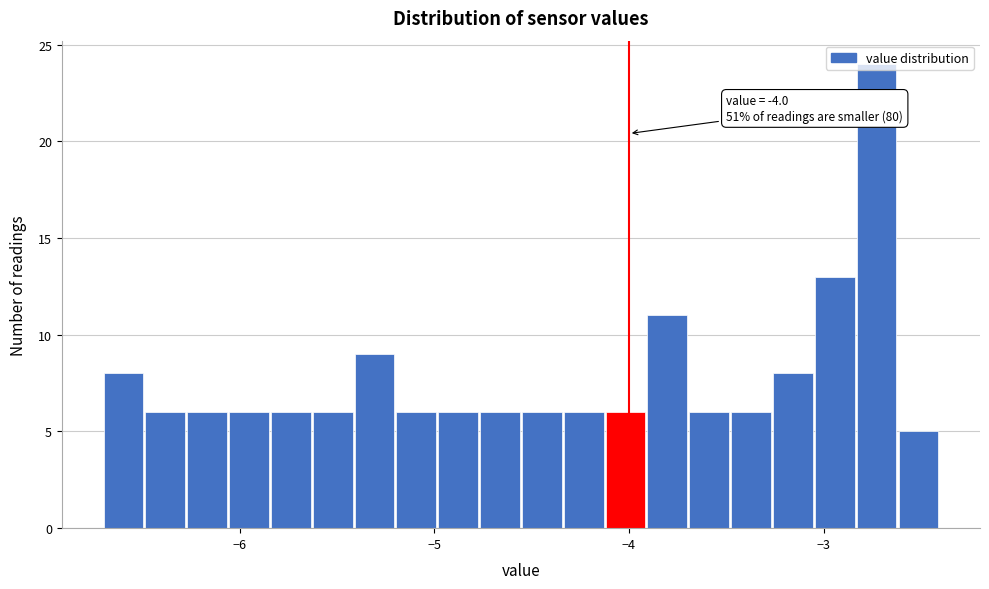

Read against the x-axis, roughly where is the centre of the tallest bar?

-2.7